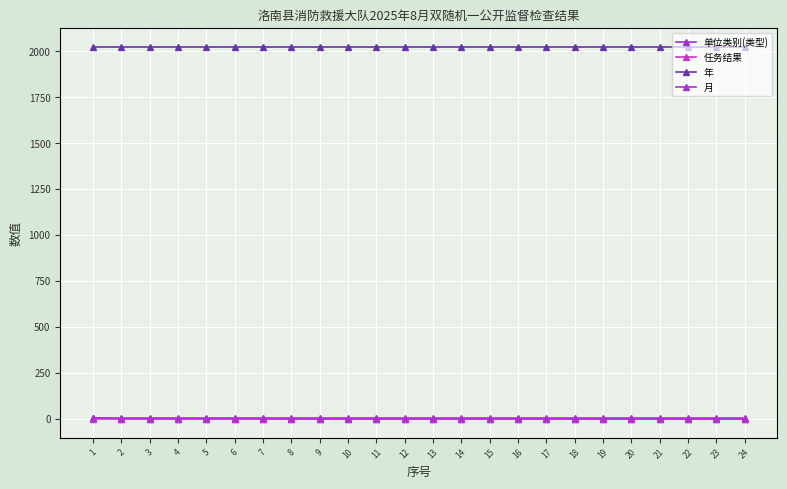

Which label corresponds to the largest value in the chart?

1